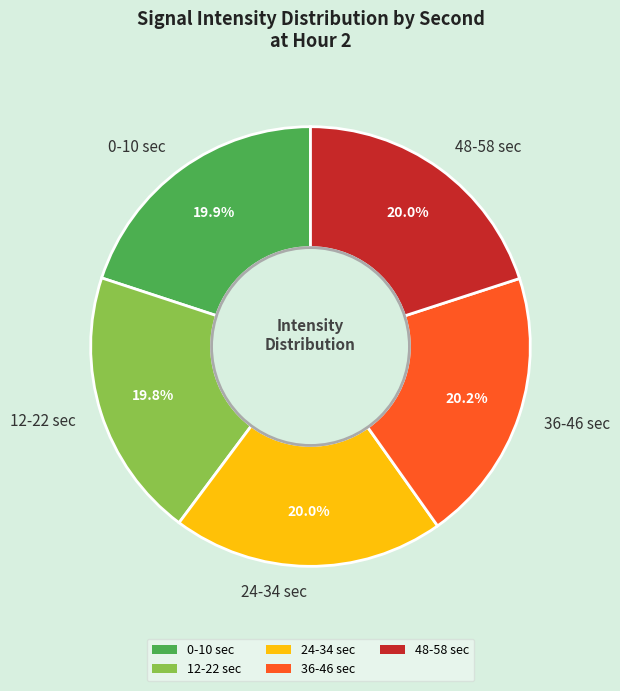

Is there any slice that represents more than half of the pie?

No